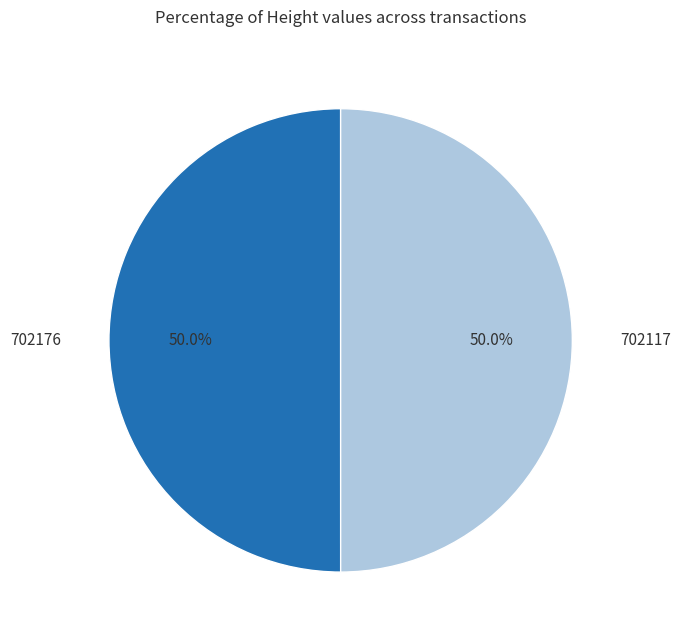

Approximately how many times larger is the value at 702117 compared to 702176?

1.0